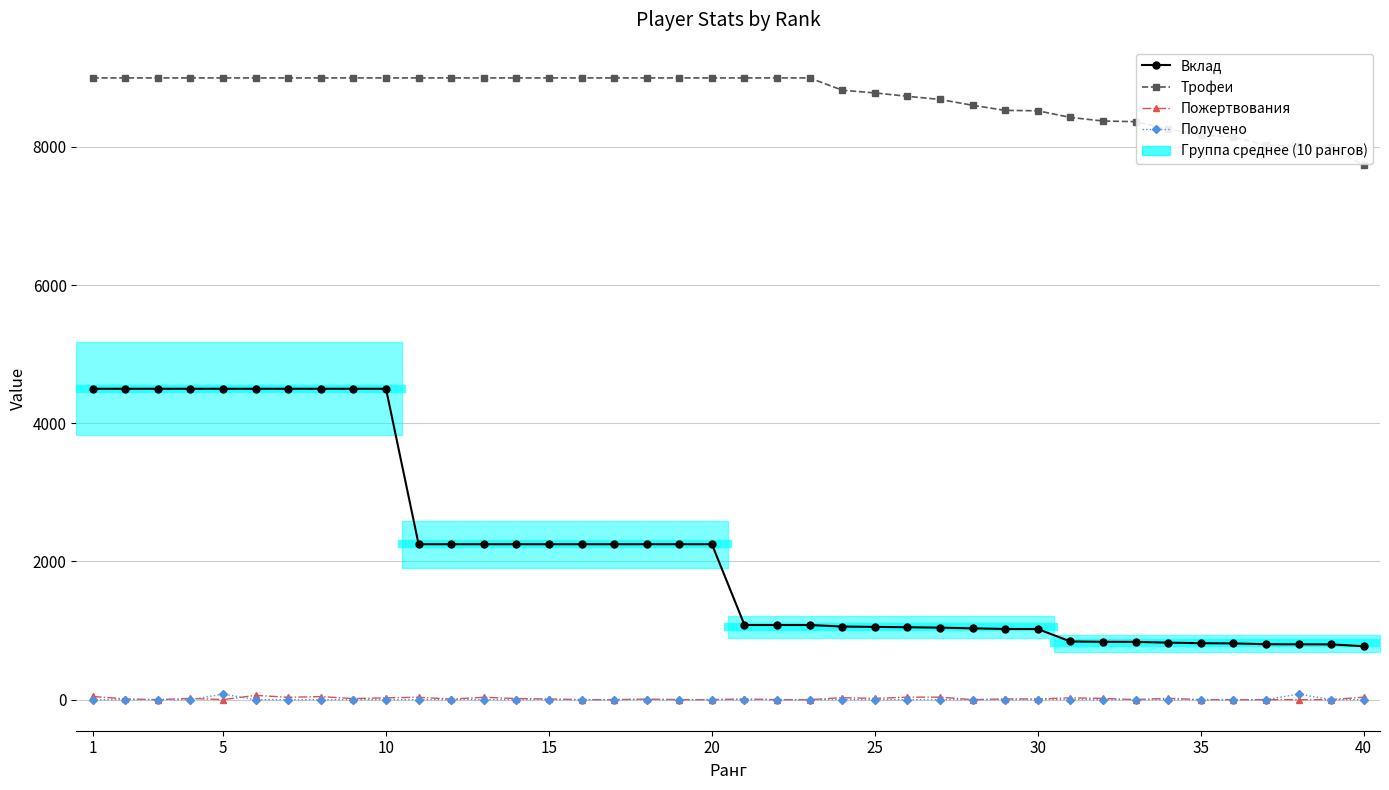

True or false: Вклад has more than 2 points higher than both neighbors.

False